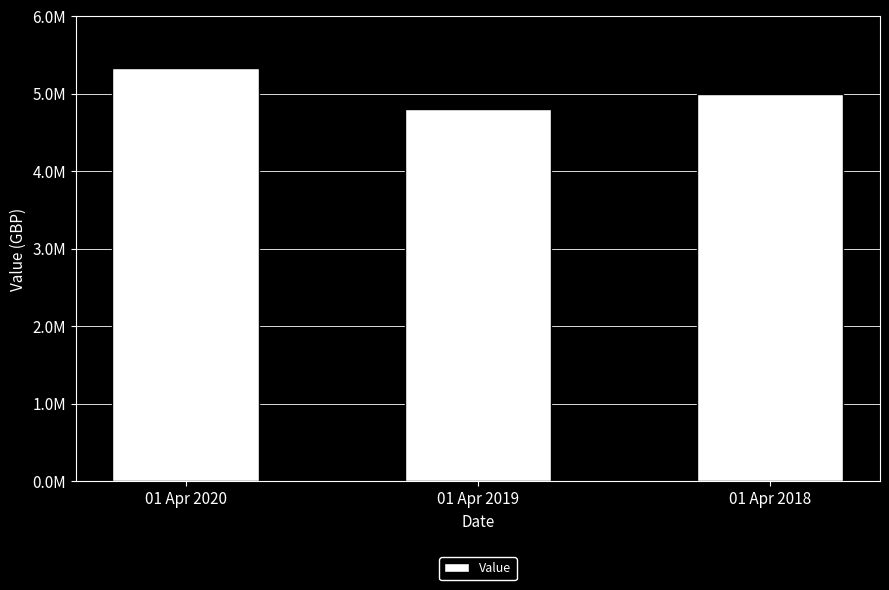

At which label is the value closest to 5065500?

01 Apr 2018